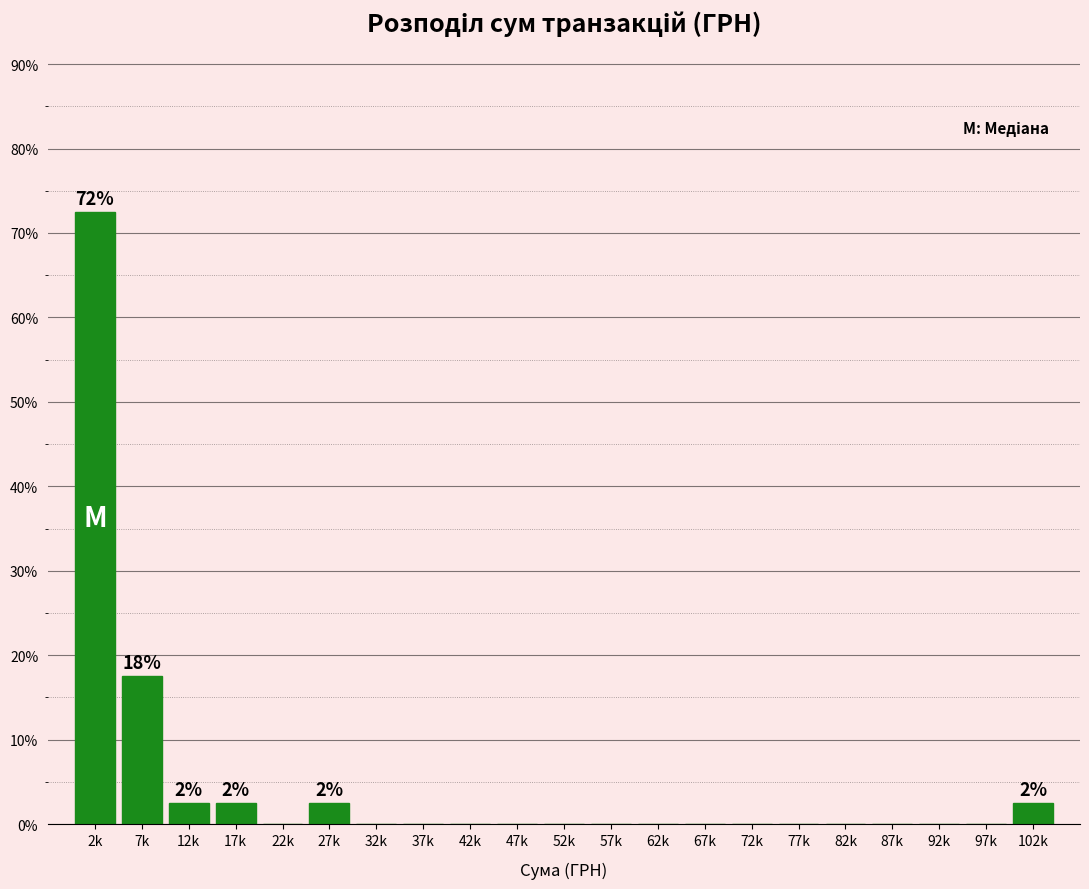

Reading left to right, list all the values displayed in this chart.

2k=72.5	7k=17.5	12k=2.5	17k=2.5	22k=0.0	27k=2.5	32k=0.0	37k=0.0	42k=0.0	47k=0.0	52k=0.0	57k=0.0	62k=0.0	67k=0.0	72k=0.0	77k=0.0	82k=0.0	87k=0.0	92k=0.0	97k=0.0	102k=2.5